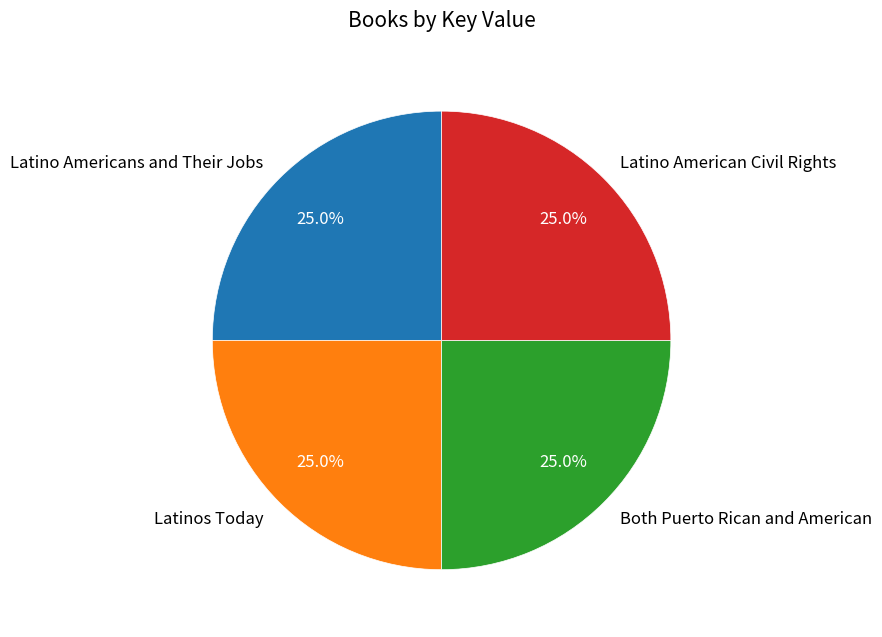

To the nearest percent, what is the combined percentage of Both Puerto Rican and American and Latino American Civil Rights?

50%